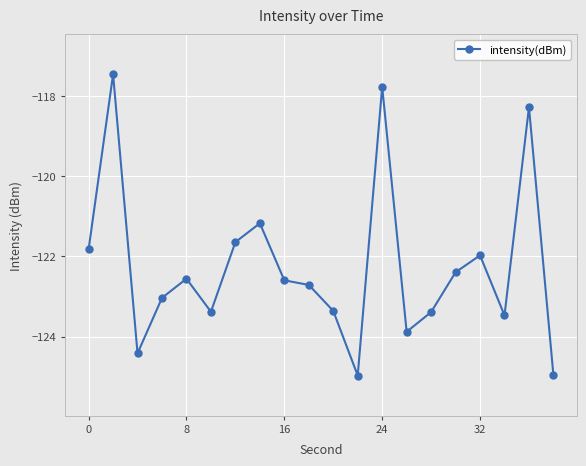

How many categories are shown in the chart?

20